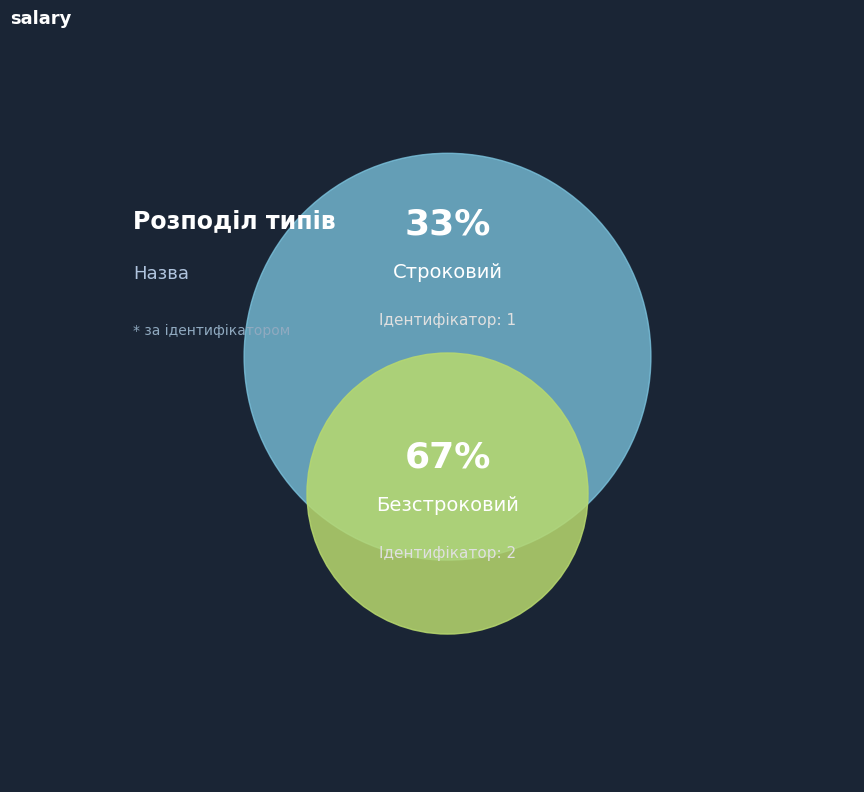

To the nearest percent, what portion does Безстроковий represent?

67%